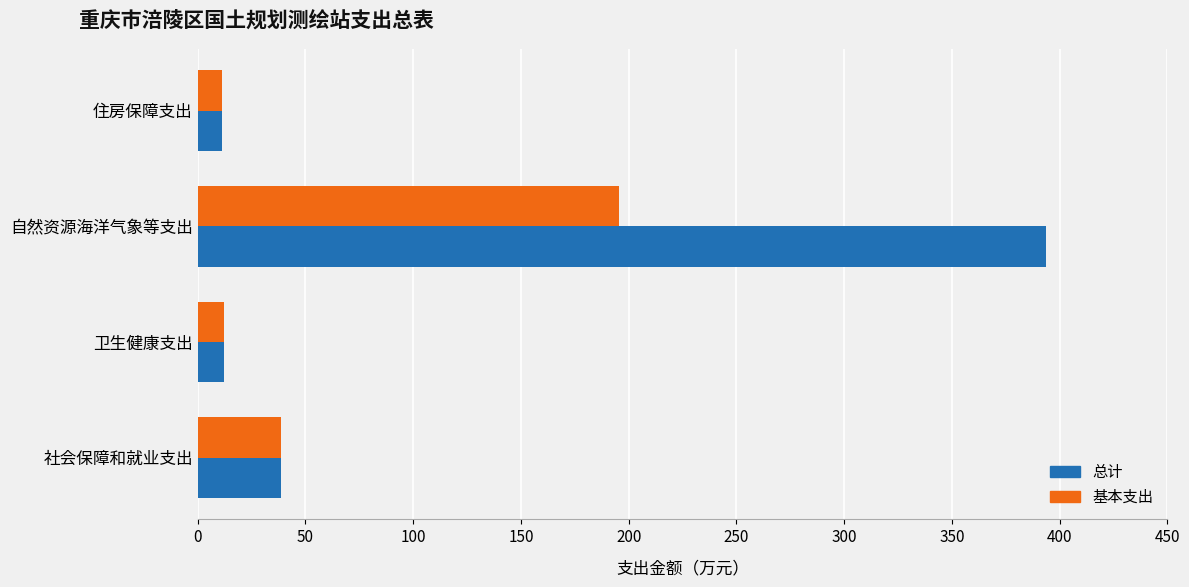

What is the difference between the 总计 values at 卫生健康支出 and 社会保障和就业支出?

26.4